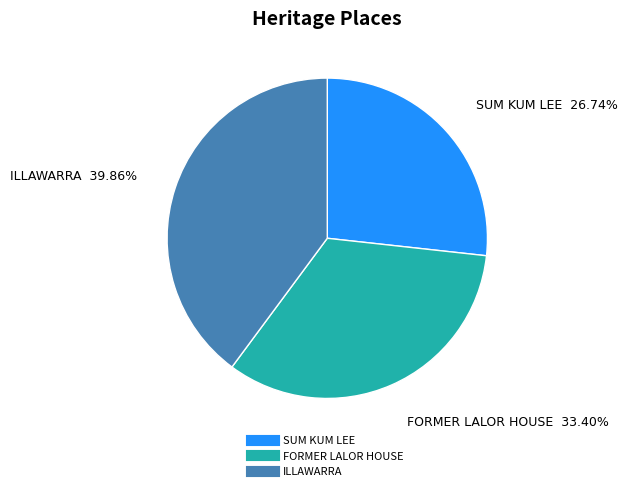

Rank the categories by value from lowest to highest.

SUM KUM LEE, FORMER LALOR HOUSE, ILLAWARRA